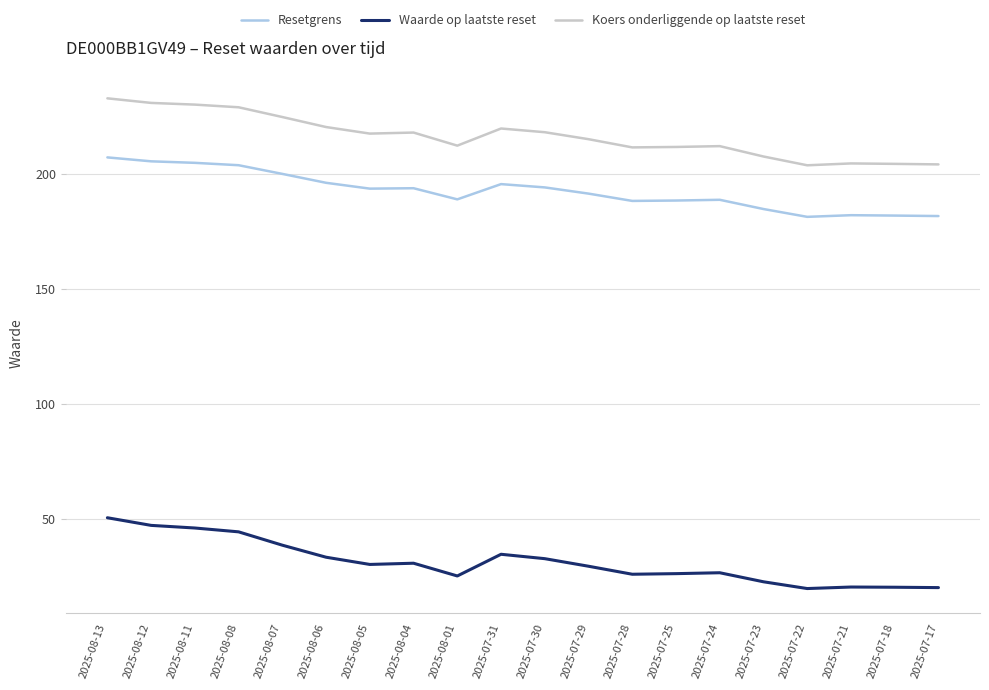

At which label is Waarde op laatste reset closest to 35?

2025-07-31